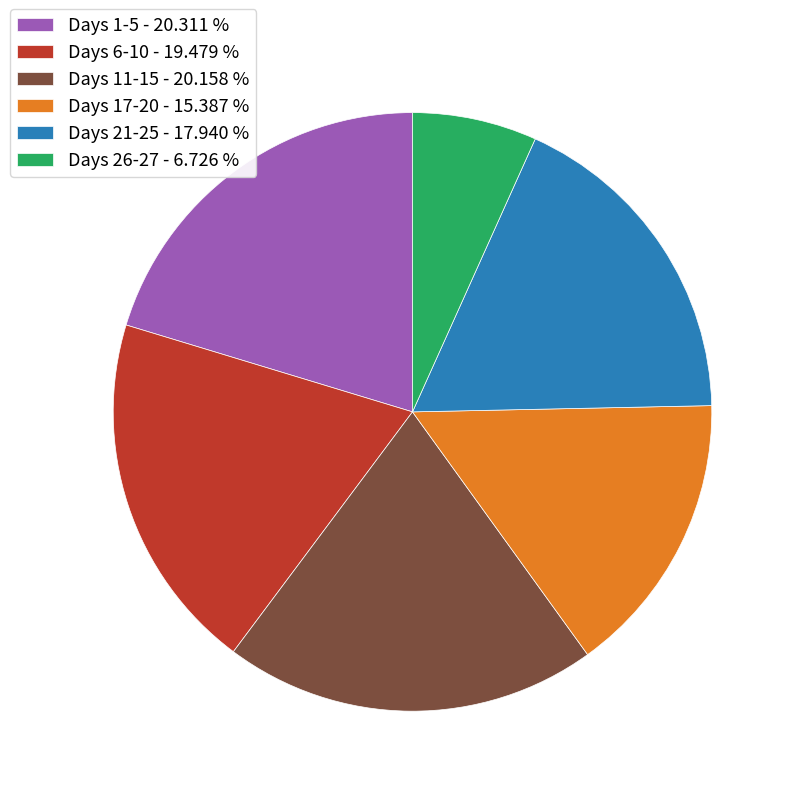

Do Days 17-20 - 15.387 % and Days 1-5 - 20.311 % together represent more than half of the pie?

No